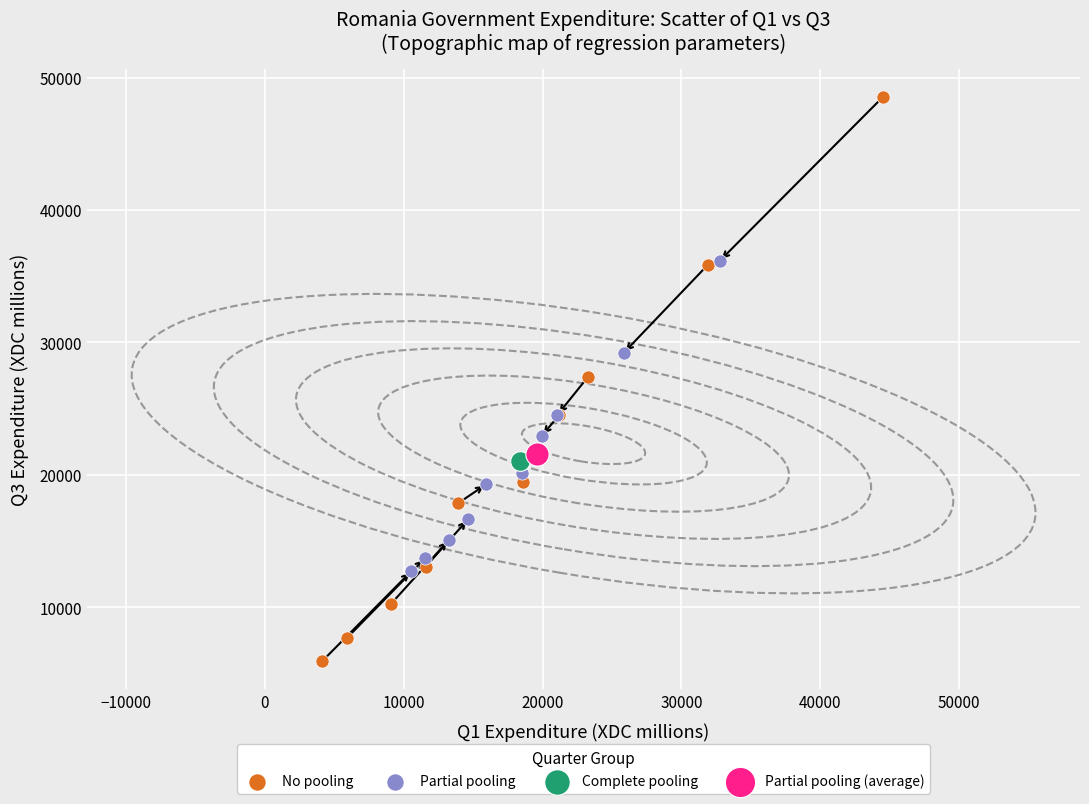

What are all the series names shown in the legend?

No pooling, Partial pooling, Complete pooling, Partial pooling (average)